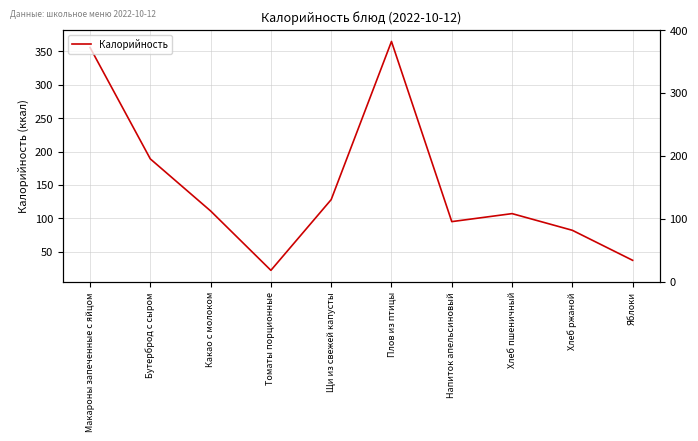

How many series are shown in this chart?

1